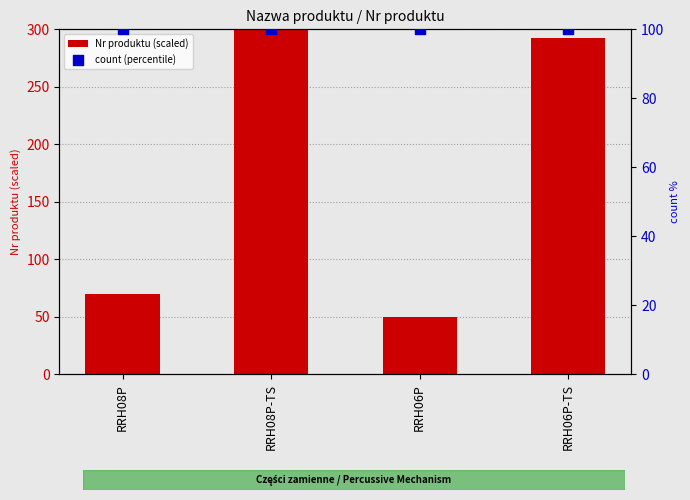

Which series has the widest spread of Y values?

Nr produktu (scaled)